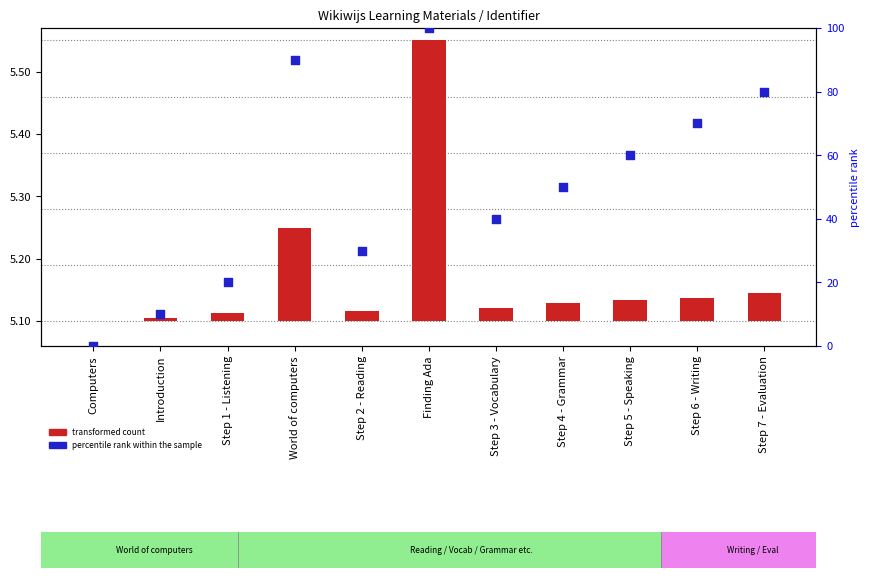

Which series reaches the minimum Y coordinate?

transformed count